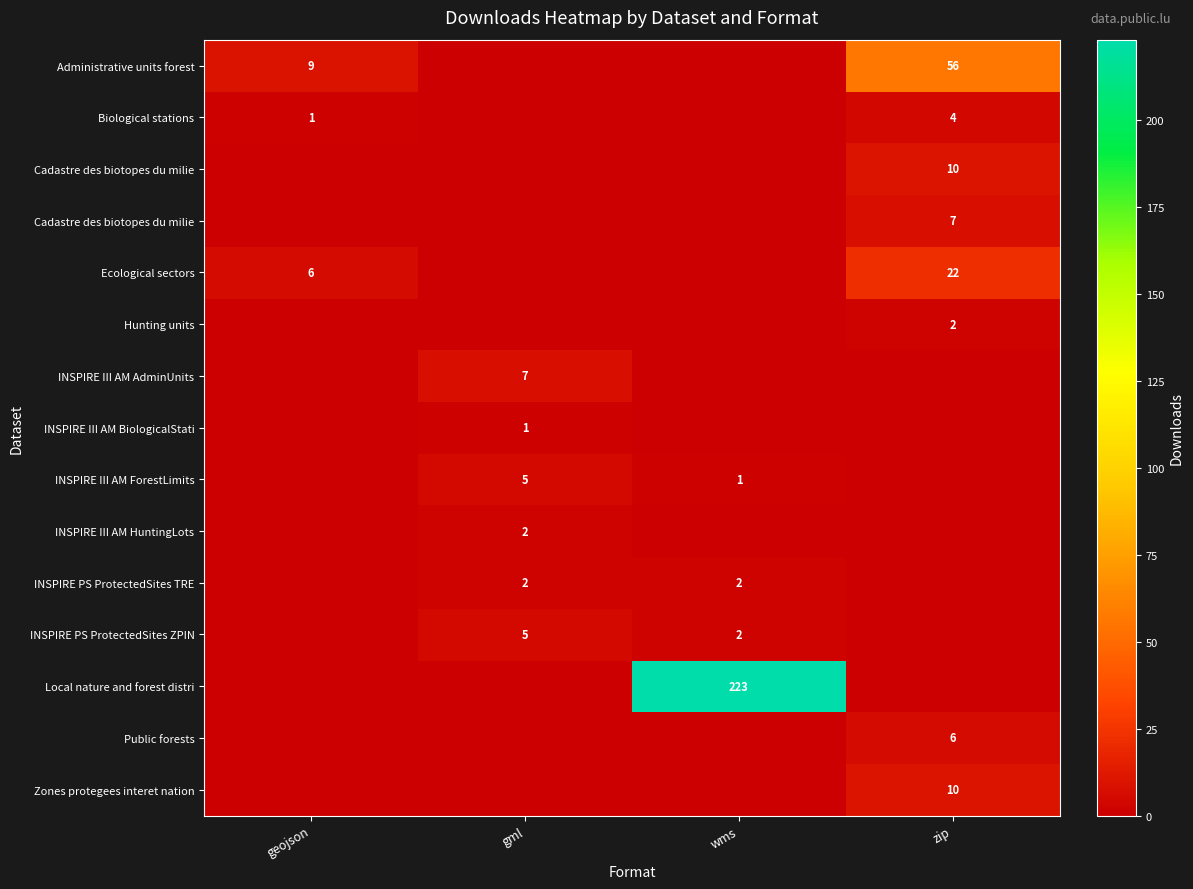

At how many categories does at least one series exceed 74?

1